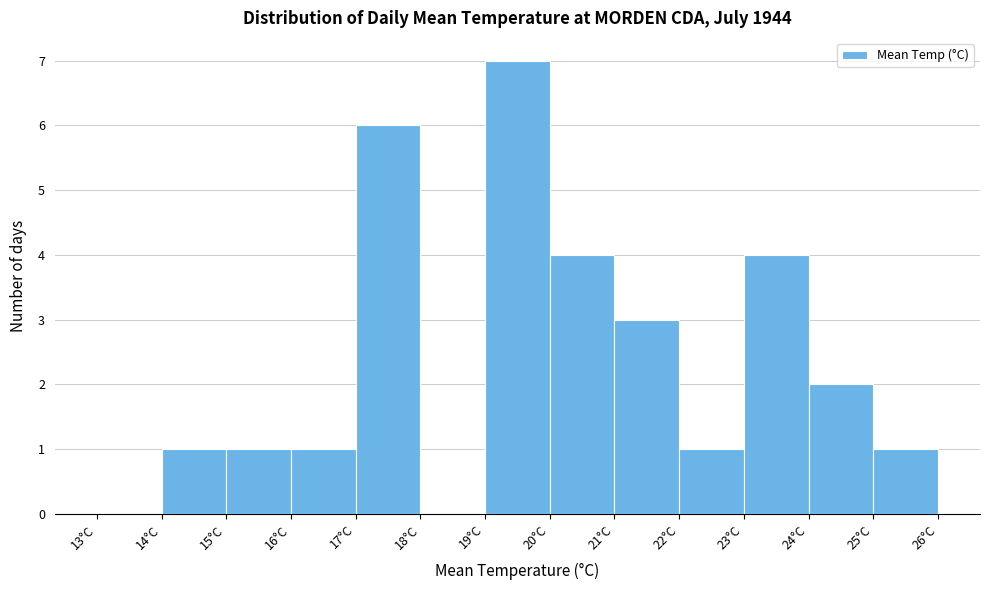

How tall is the bar that spans 22 to 23 on the x-axis? The values are not printed on the chart, so give them approximately, as read against the axis.

1